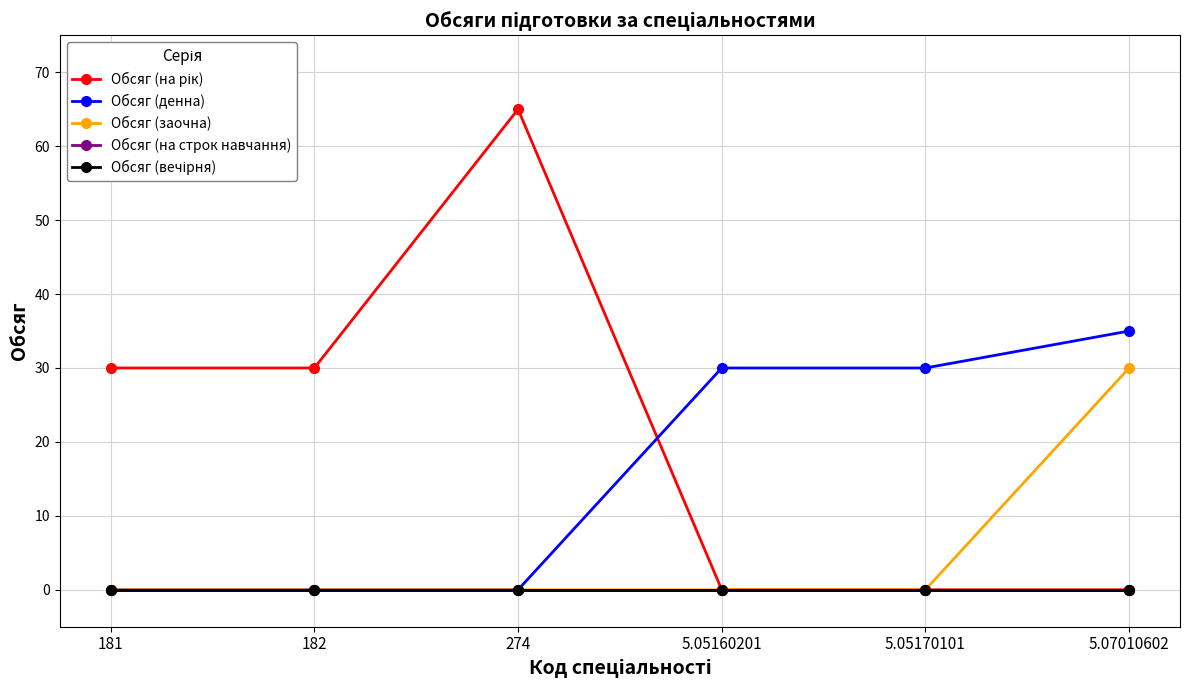

What is the label of the 6th point from the right?

181